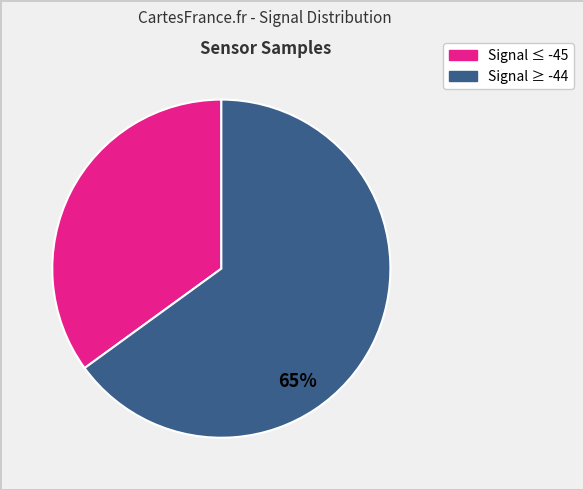

Does any single category account for the majority?

Yes